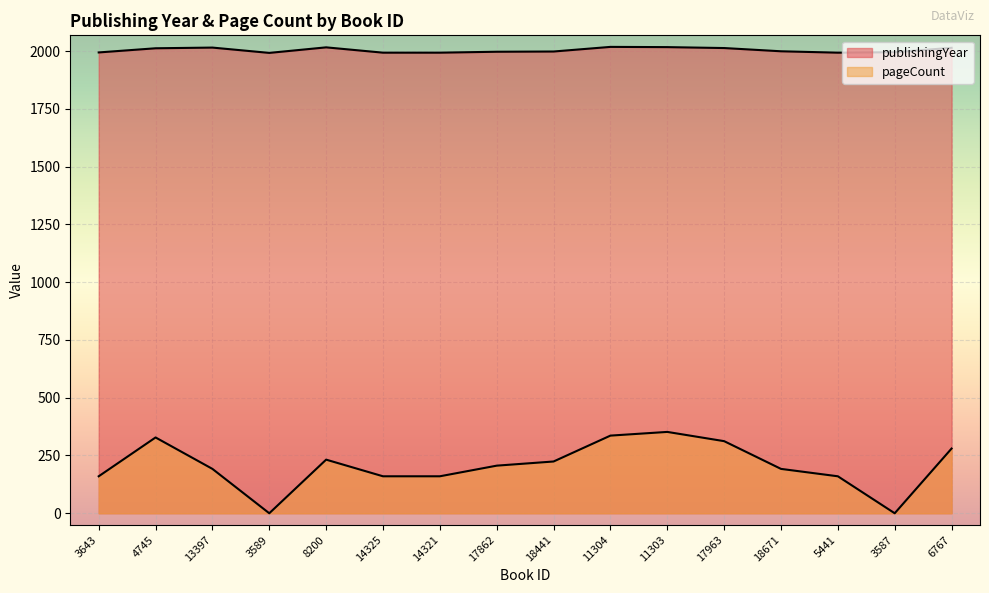

What are all the series names shown in the legend?

publishingYear, pageCount